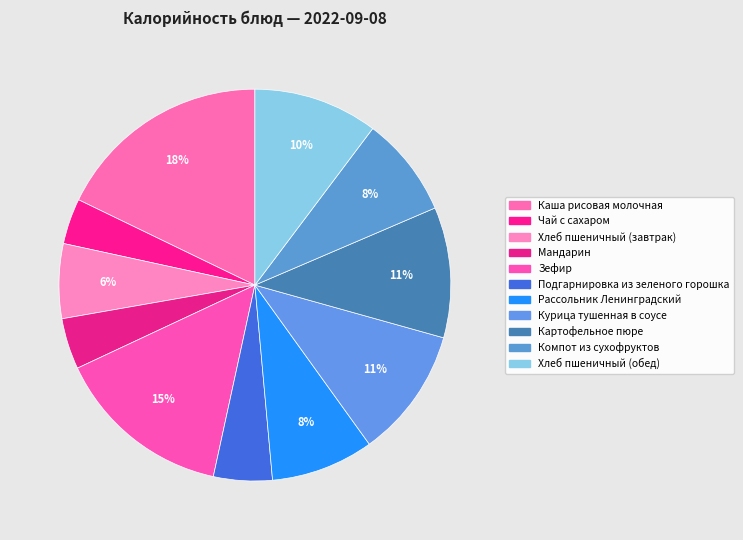

Which slice is the smallest?

Чай с сахаром